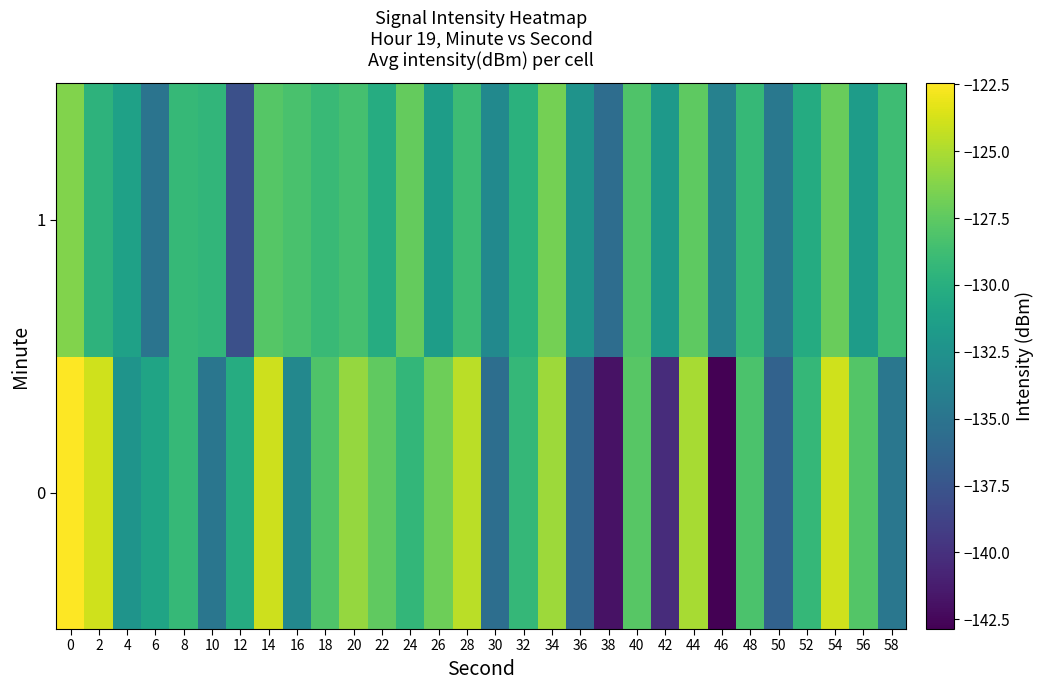

Between 6 and 54, which series saw the biggest shift?

1